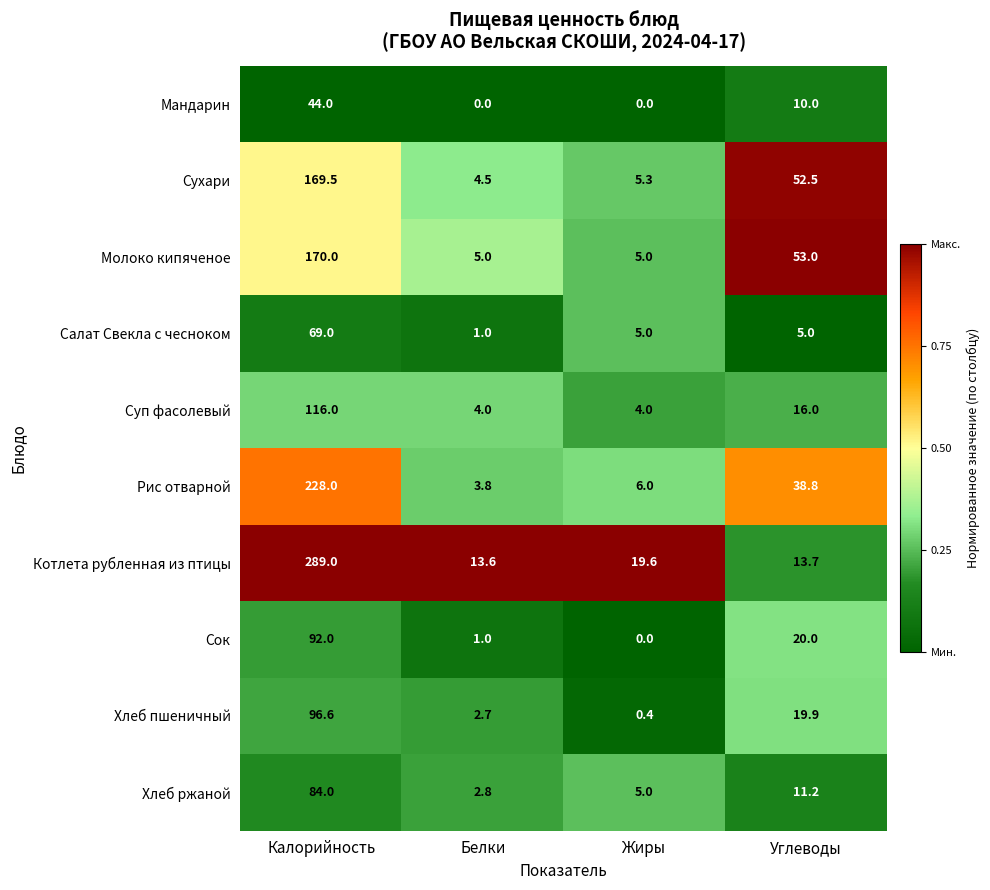

What is the total value across all series at Белки?

38.4